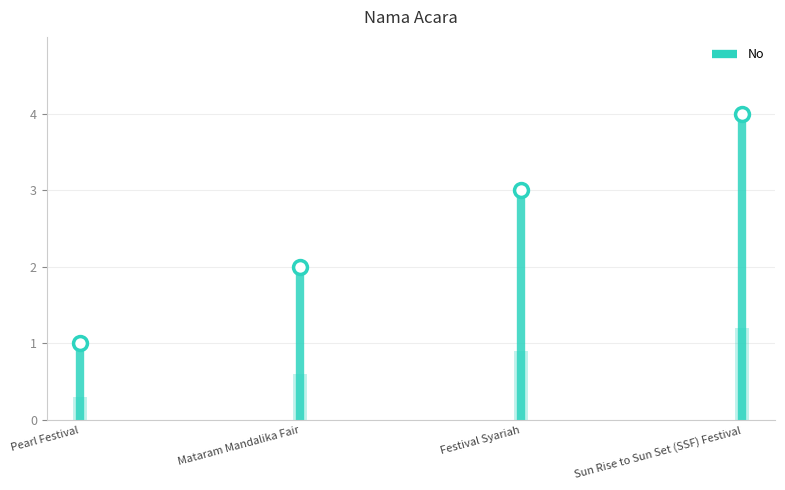

List the labels in order of value, largest first.

Sun Rise to Sun Set (SSF) Festival, Festival Syariah, Mataram Mandalika Fair, Pearl Festival